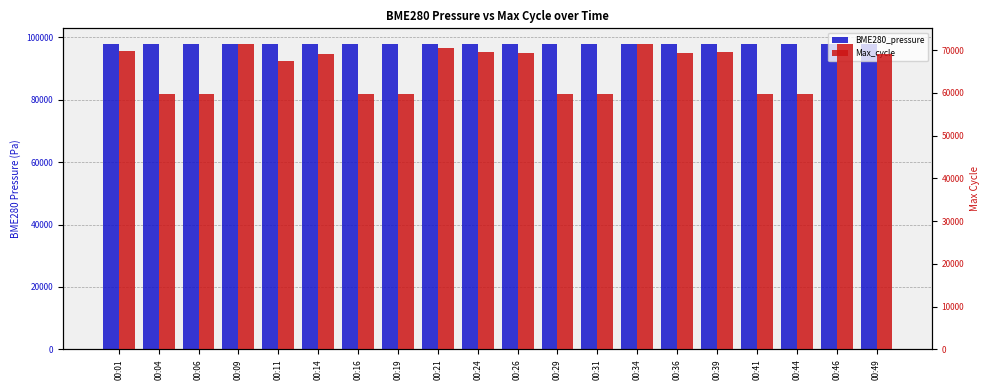

How many bars are there in each group?

2